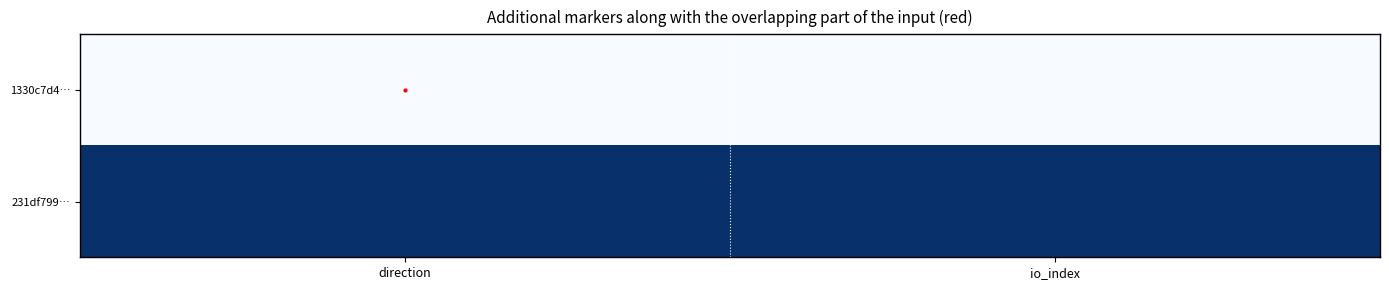

Rank the series by their average value, from lowest to highest.

1330c7d4…, 231df799…